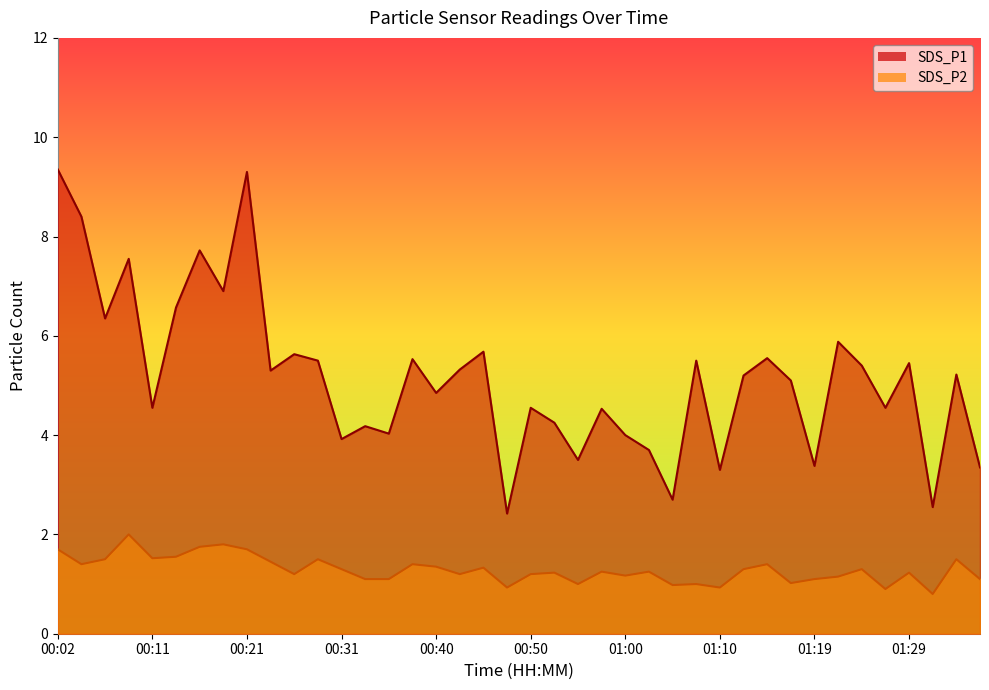

Between 01:12 and 01:05, which is larger?

01:12